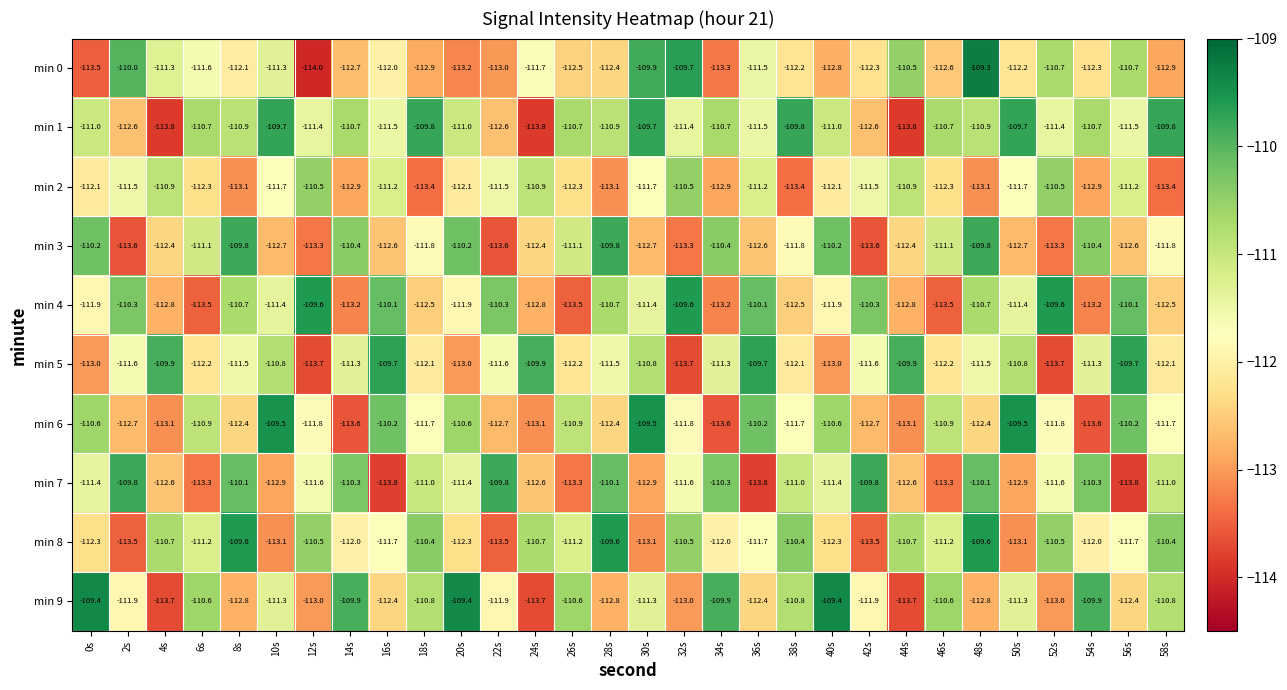

Read the min 0 value at 12s.

-114.0